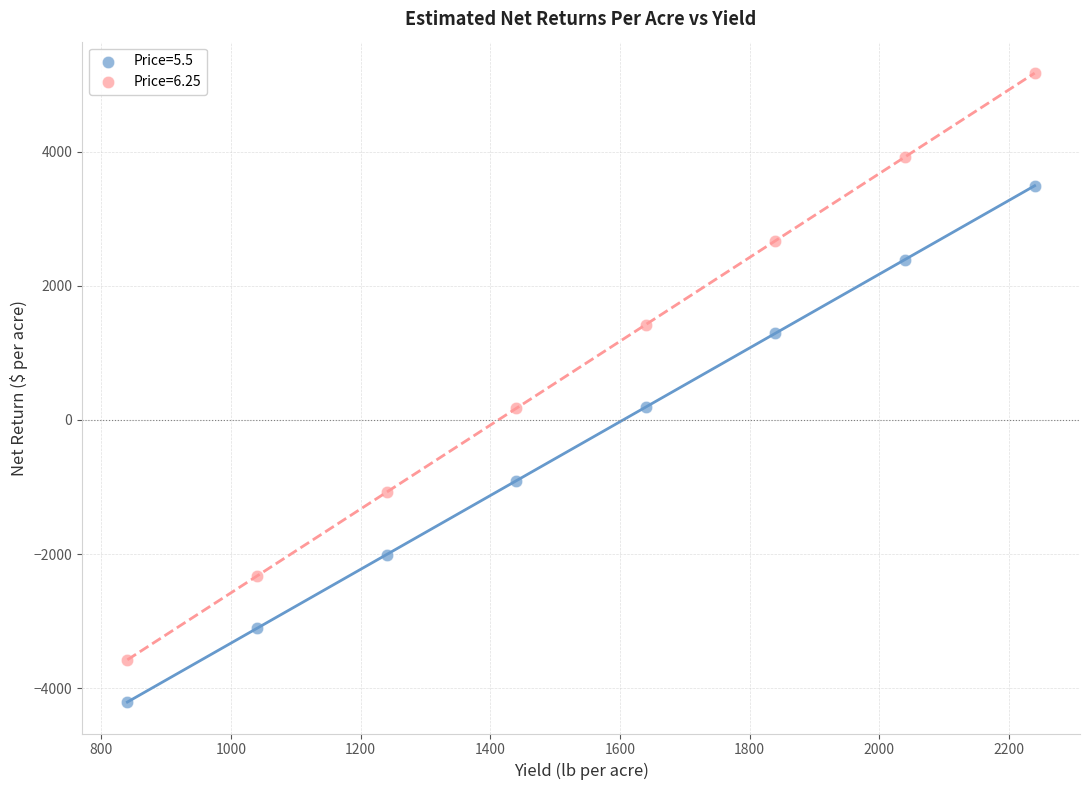

Which series reaches the maximum Y coordinate?

Price=6.25